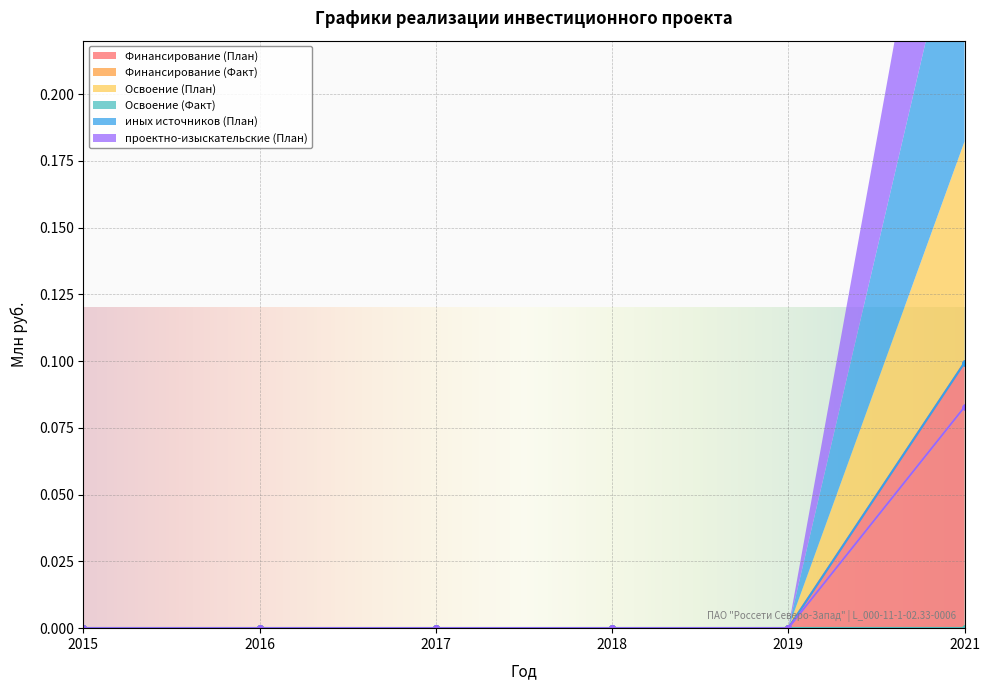

How many values in Финансирование (План) are above zero?

1